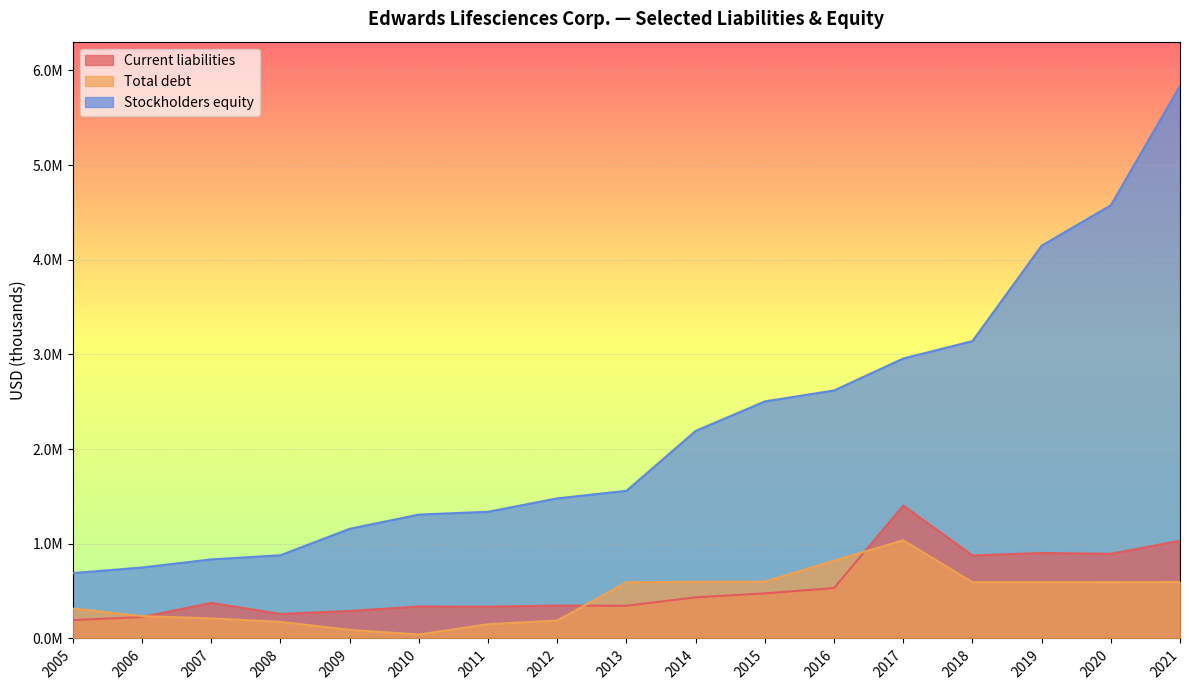

Read the Total debt value at 2007, to the nearest 10.

211700